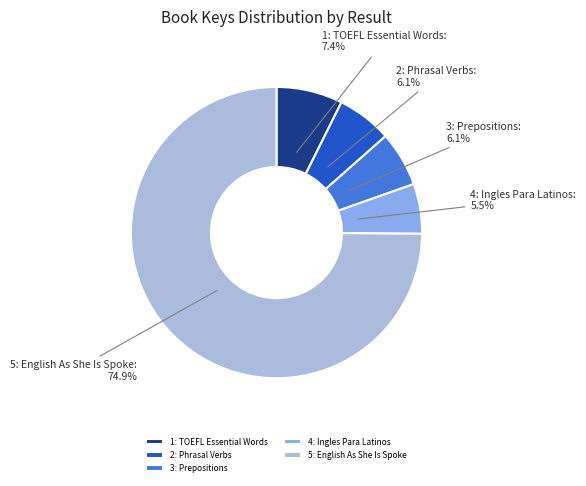

Which has a higher value, 2: Phrasal Verbs or 5: English As She Is Spoke?

5: English As She Is Spoke